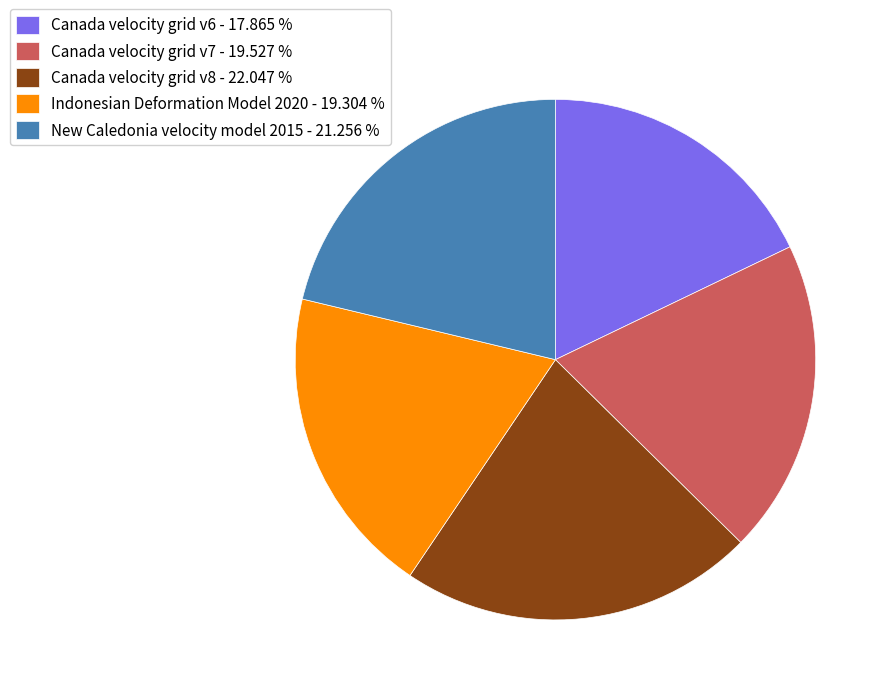

The New Caledonia velocity model 2015 slice represents 21% of the pie. True or false?

True